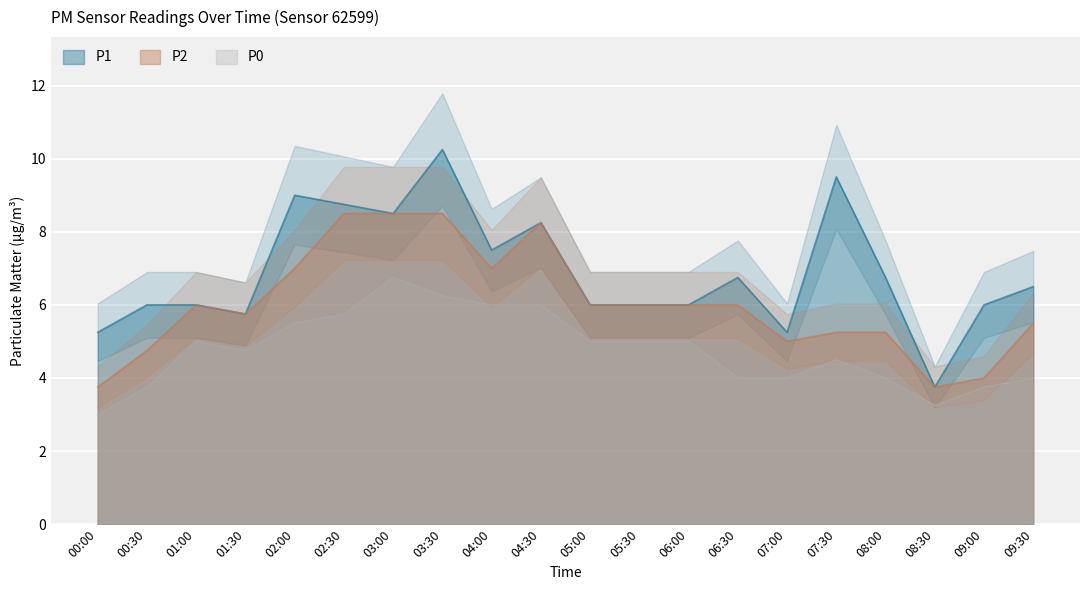

How many data points in P1 are less than 6?

4